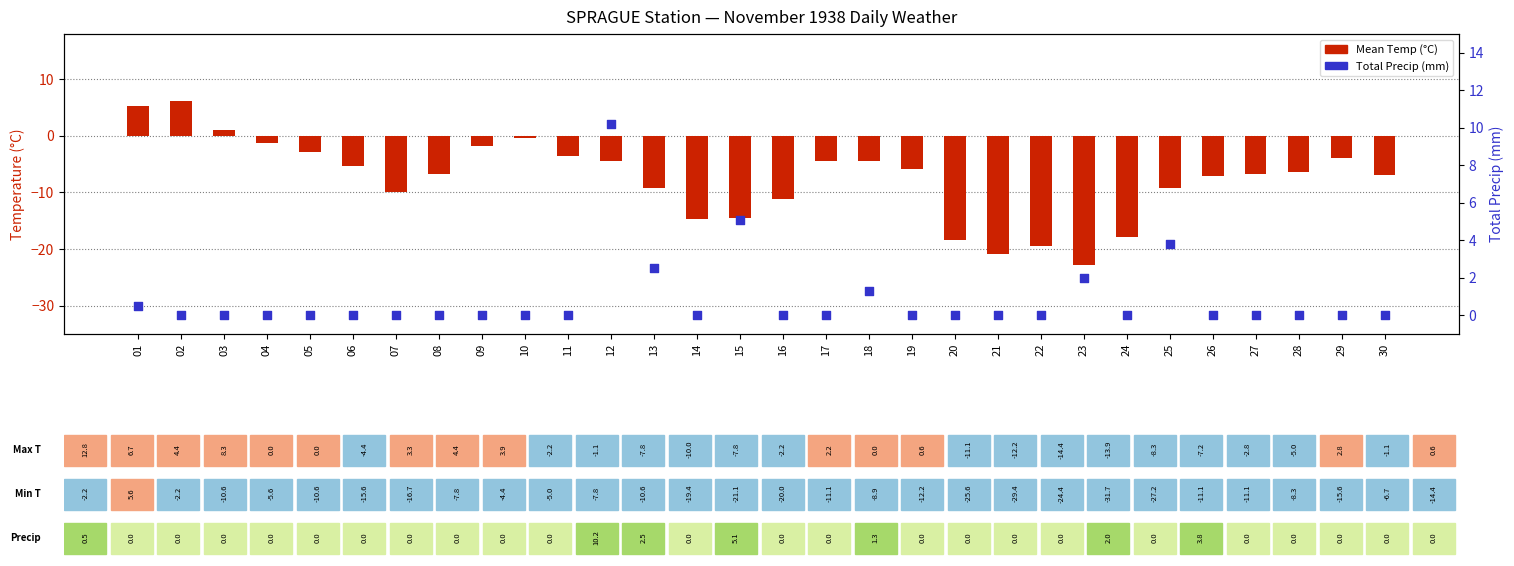

What is the total value across all series at 09?

-1.7